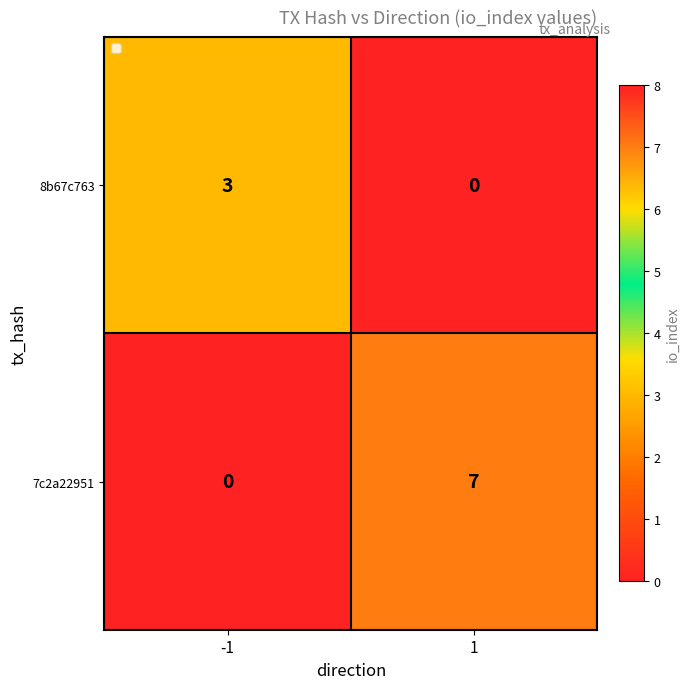

What is the spread (max minus min) of values at 1?

7